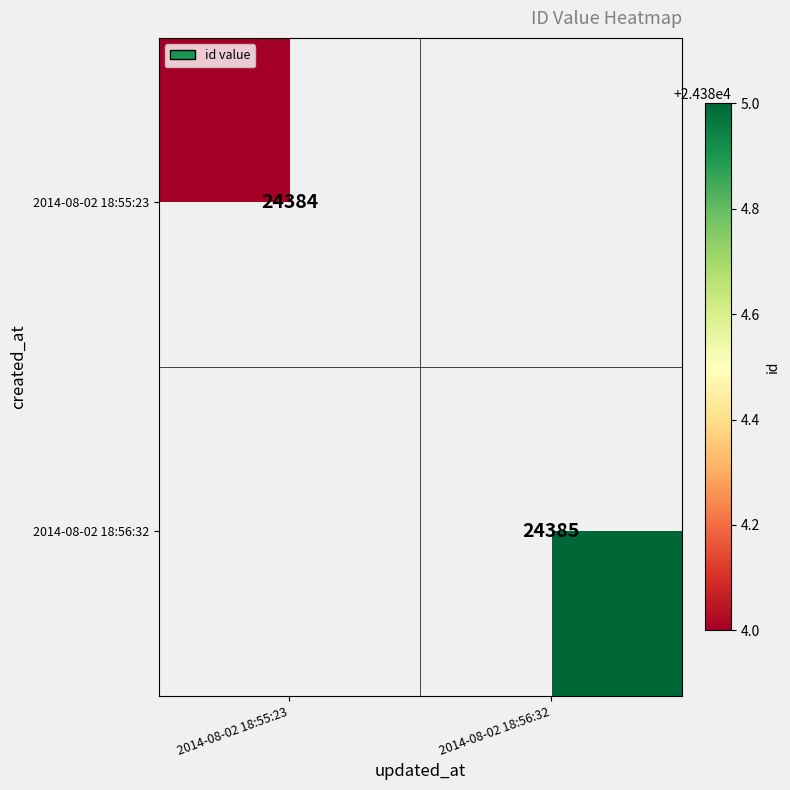

The 2014-08-02 18:56:32 series shows 15314 at 2014-08-02 18:56:32. True or false?

False